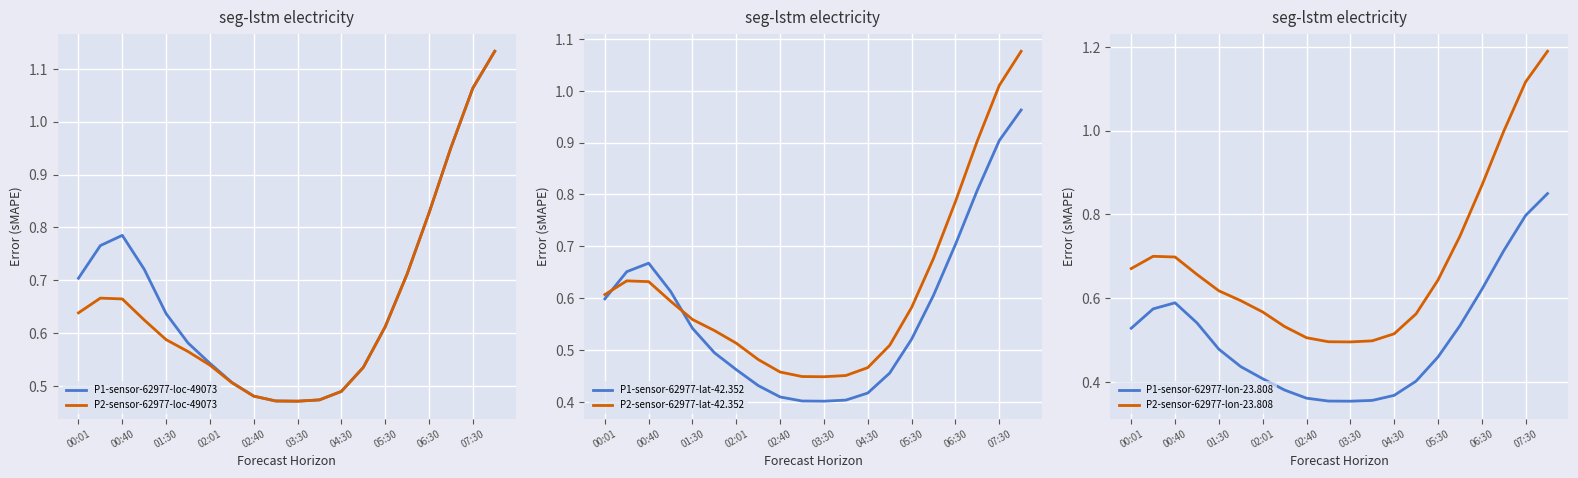

The P2-sensor-62977-loc-49073 series shows 0.7 at 03:30. True or false?

False